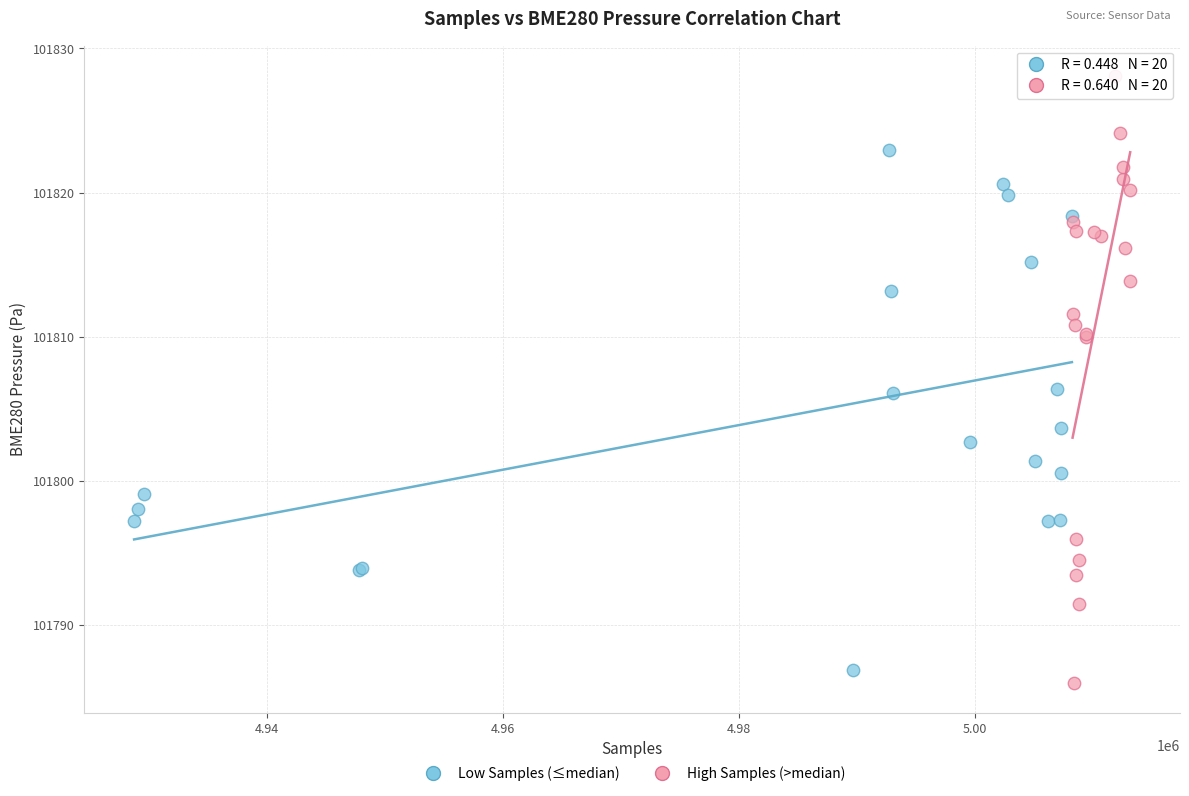

Which series has the widest spread of Y values?

High Samples (>median)